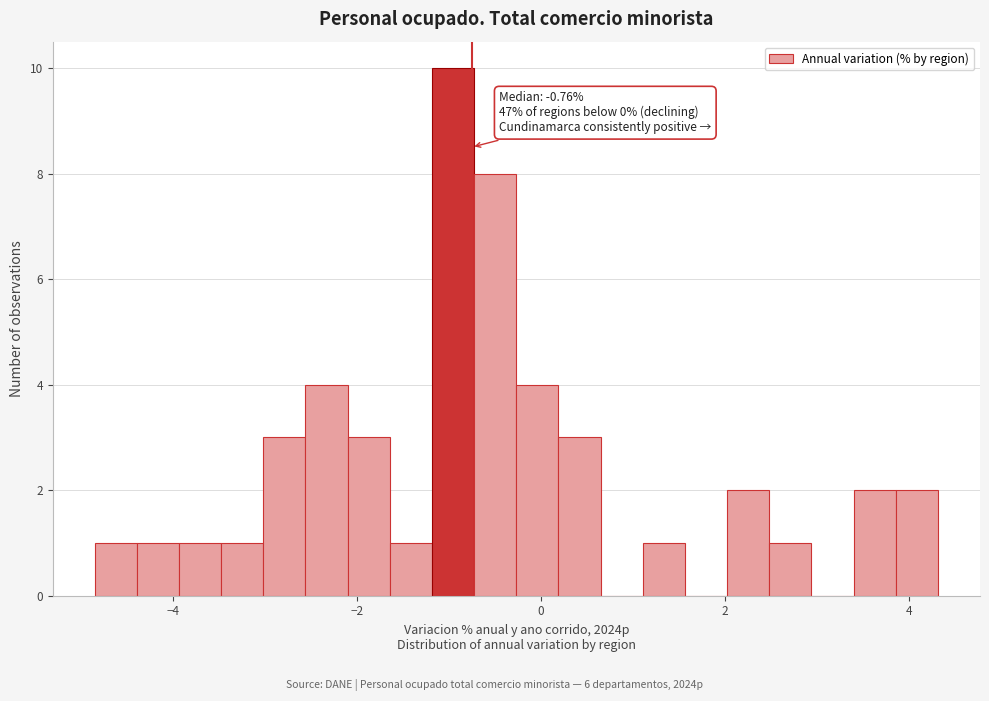

Read against the x-axis, roughly where is the centre of the tallest bar?

-1.0